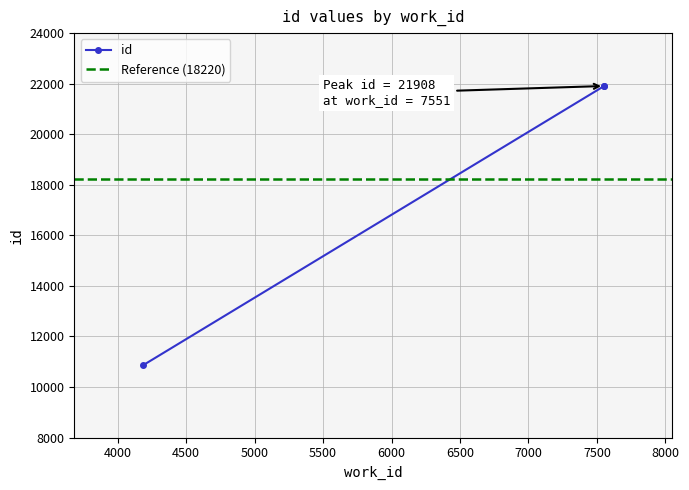

The value at 4183 is 4359. True or false?

False